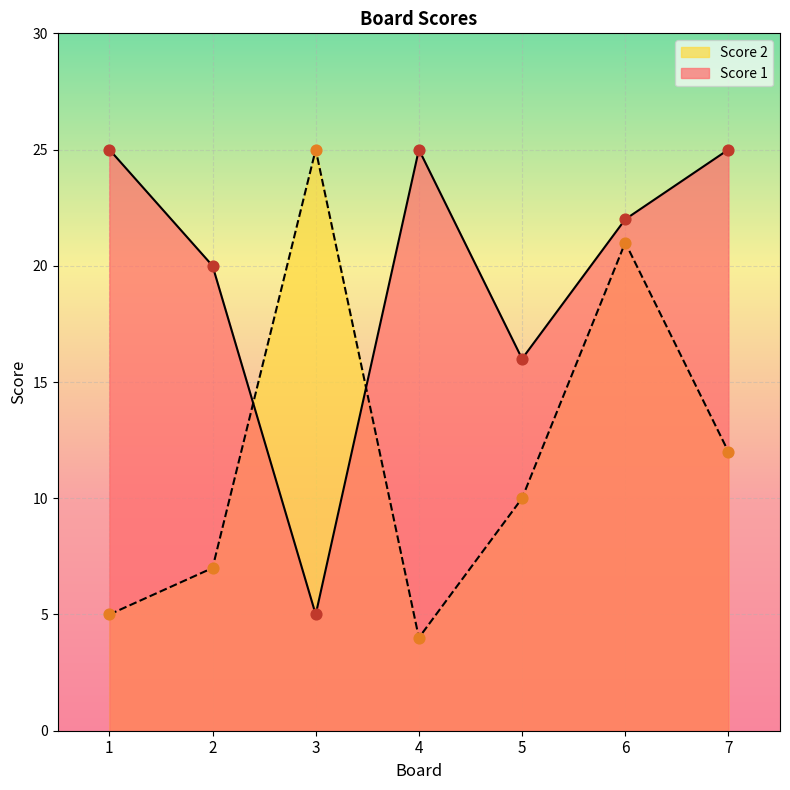

At how many categories does at least one series exceed 10?

7